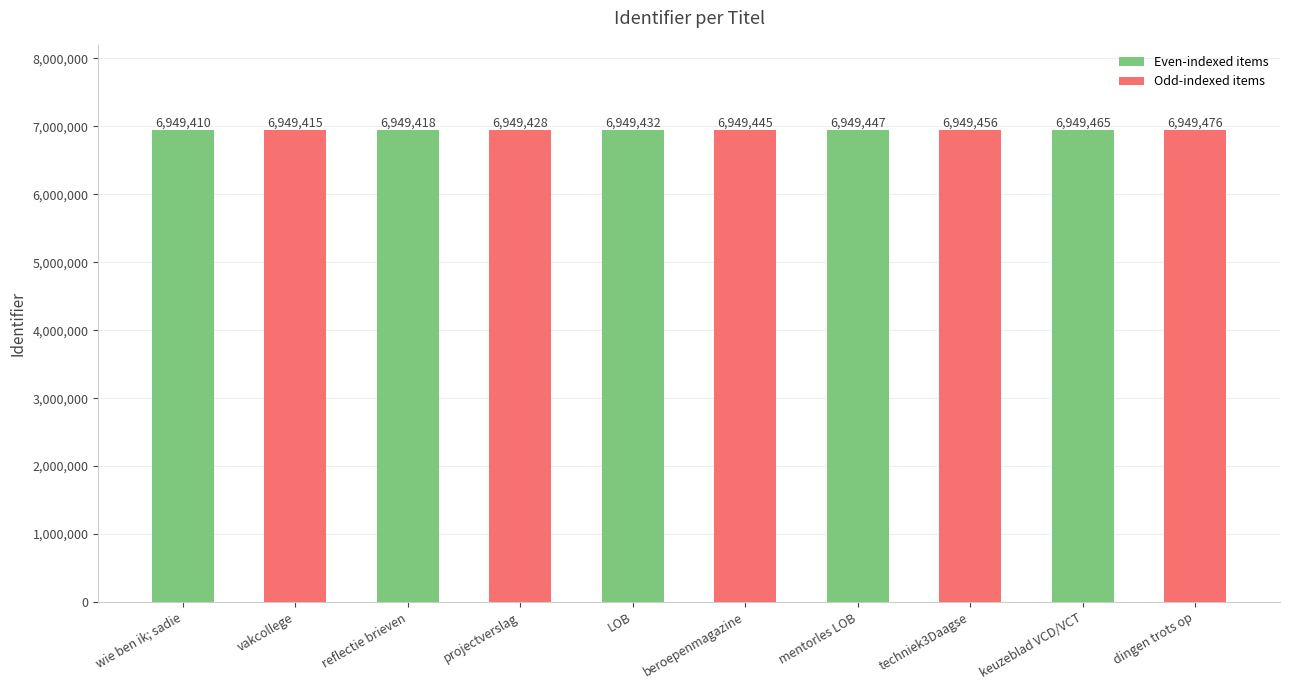

Where is the data nearest to the value 6949443?

beroepenmagazine